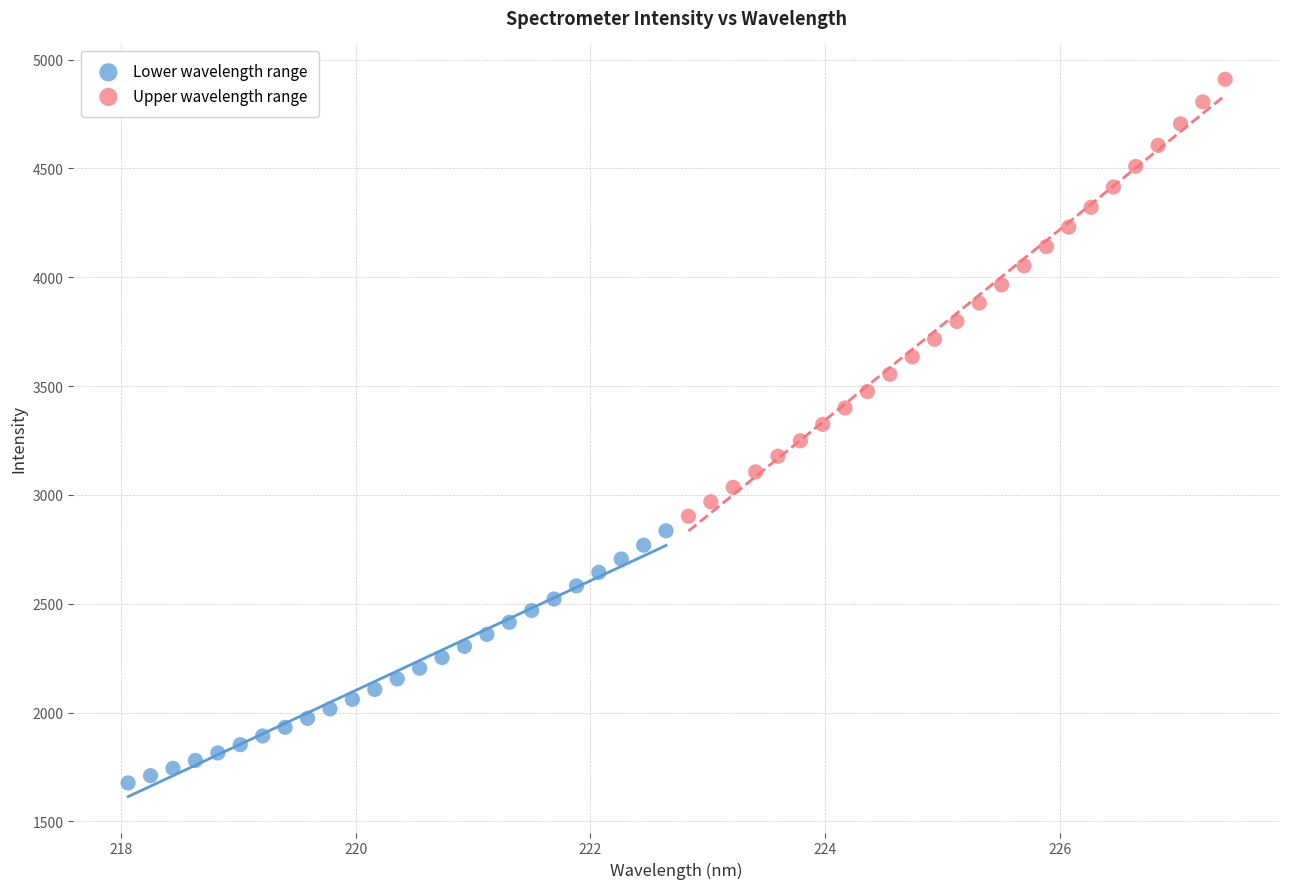

Which series has the largest Y range (max minus min)?

Upper wavelength range